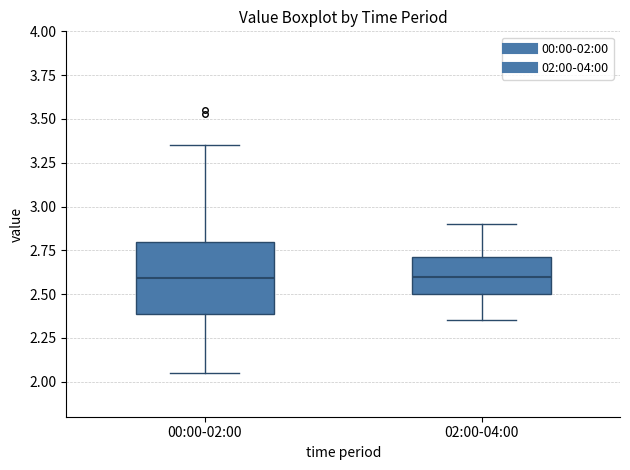

Reading left to right, transcribe this box plot: for each box, give where its median line is, the range the box spans, and where its two whiskers end, as read against the y-axis. The values are not printed on the chart, so give them approximately, as read against the axis.

00:00-02:00: median 2.60, box 2.40 to 2.80, whiskers 2.05 to 3.35
02:00-04:00: median 2.60, box 2.50 to 2.70, whiskers 2.35 to 2.90